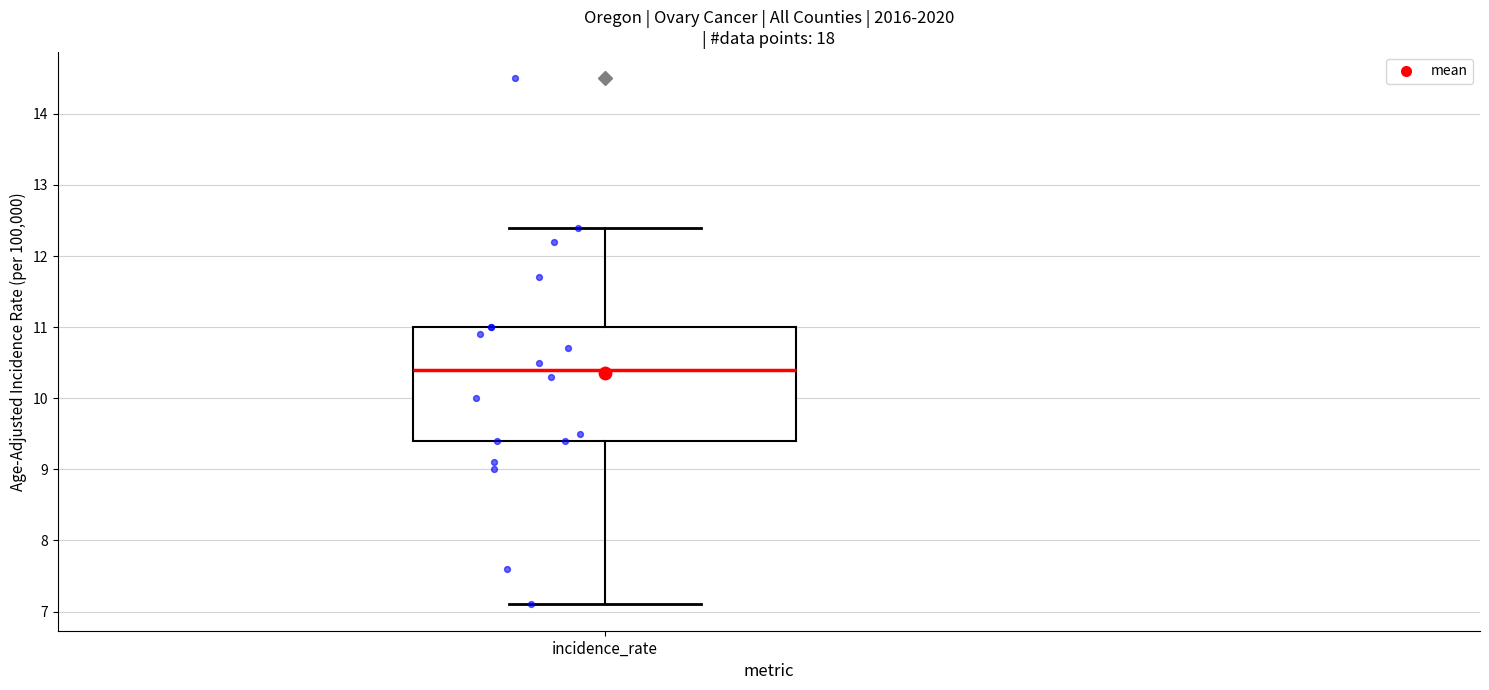

Read this box plot against the y-axis: the position of the median line, the range covered by the box, and the ends of both whiskers. The values are not printed on the chart, so give them approximately, as read against the axis.

median 10.4, box 9.4 to 11.0, whiskers 7.1 to 12.4